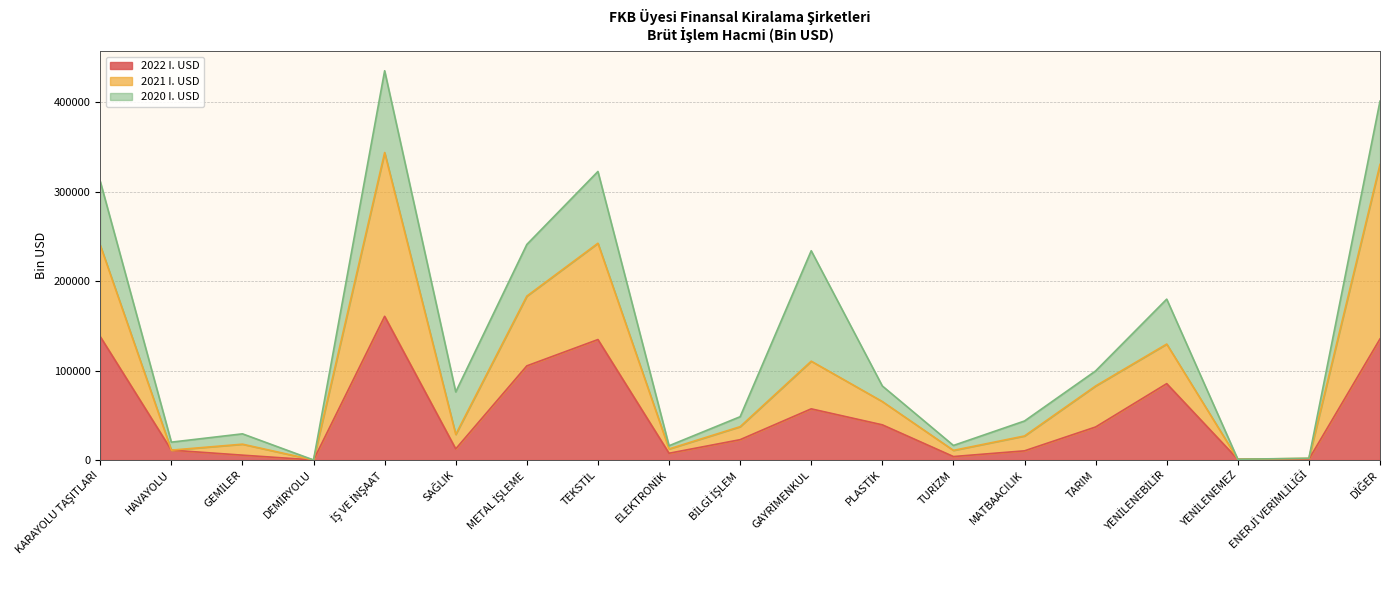

Which category has the highest value across all series?

İŞ VE İNŞAAT